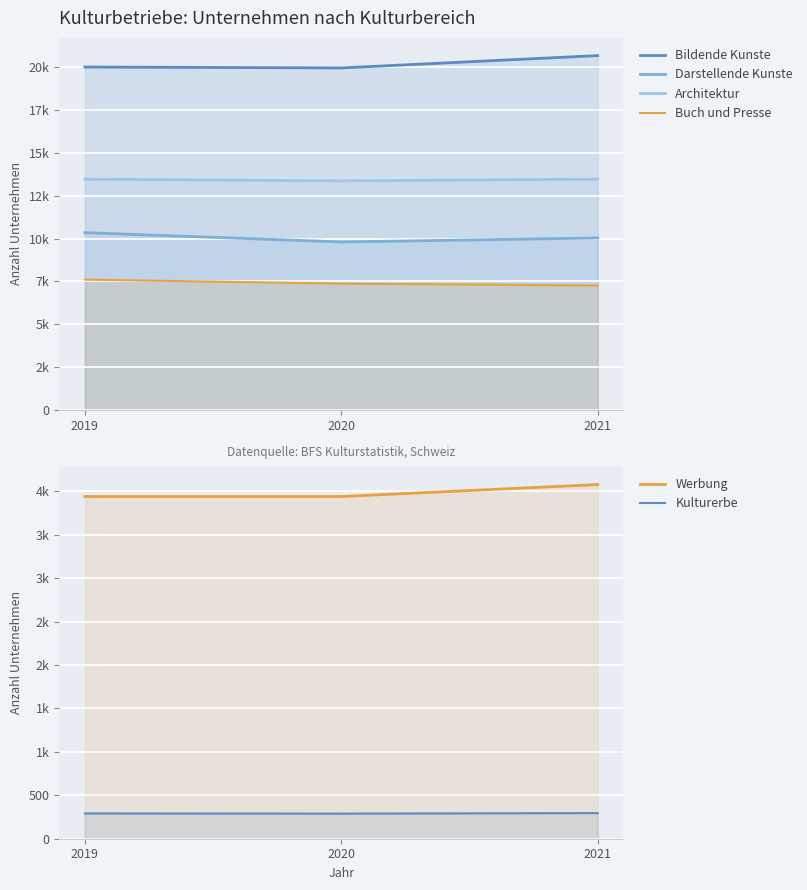

What is the difference between the maximum and minimum values in the Bildende Kunste series?

720